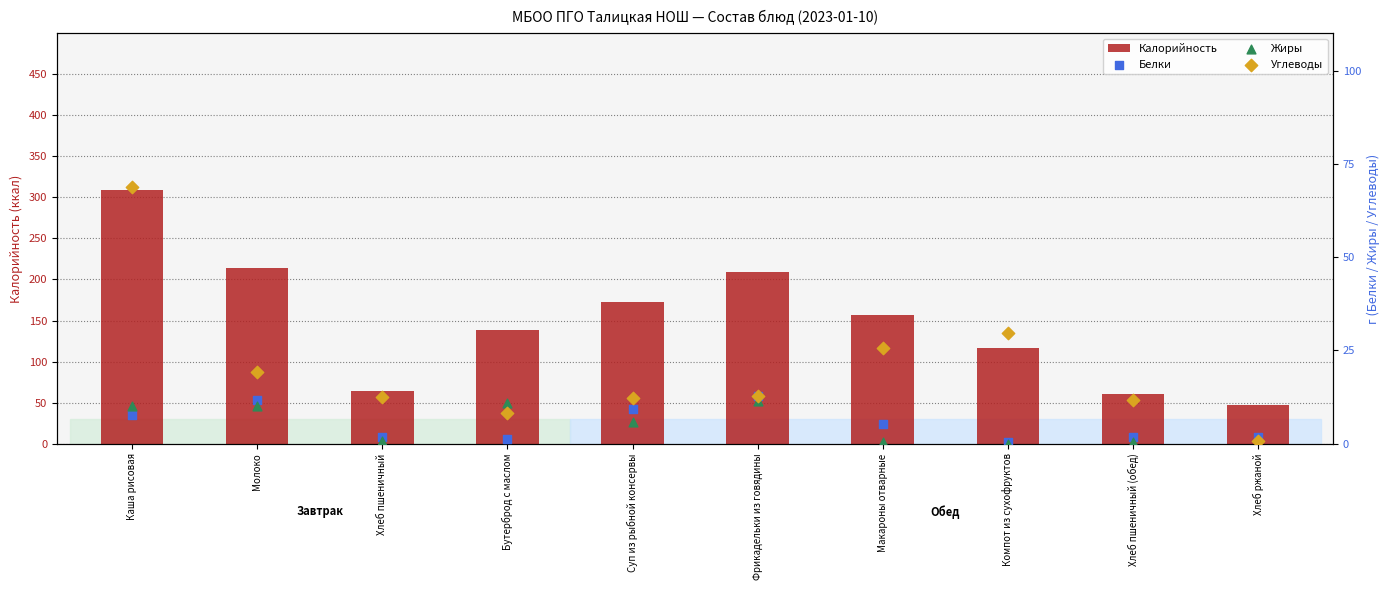

What are all the series names shown in the legend?

Калорийность, Белки, Жиры, Углеводы